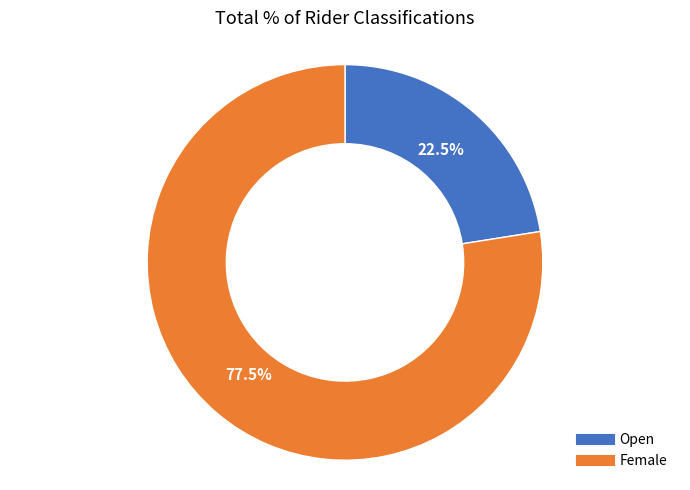

Which category has the smallest portion of the pie?

Open